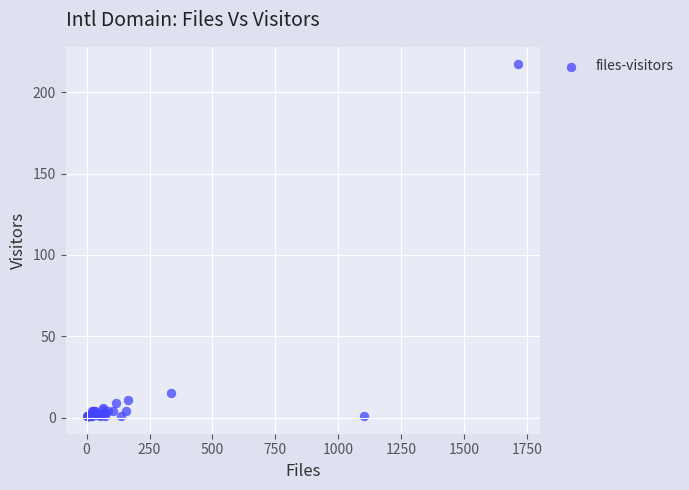

What Y value in the scatter plot is closest to 109?

15